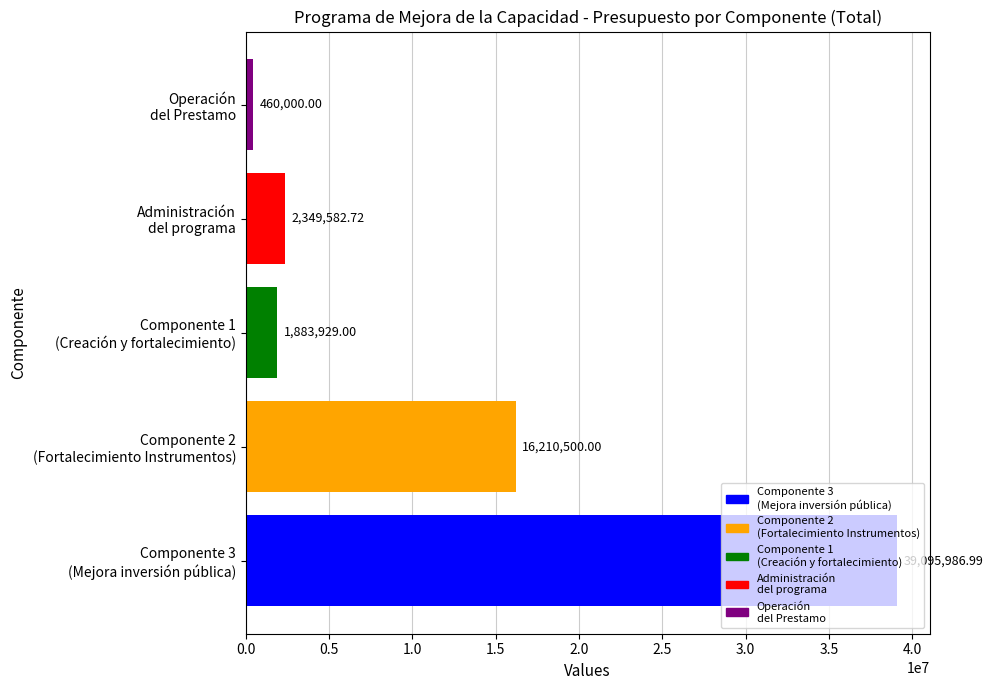

How many bars are there in total?

5